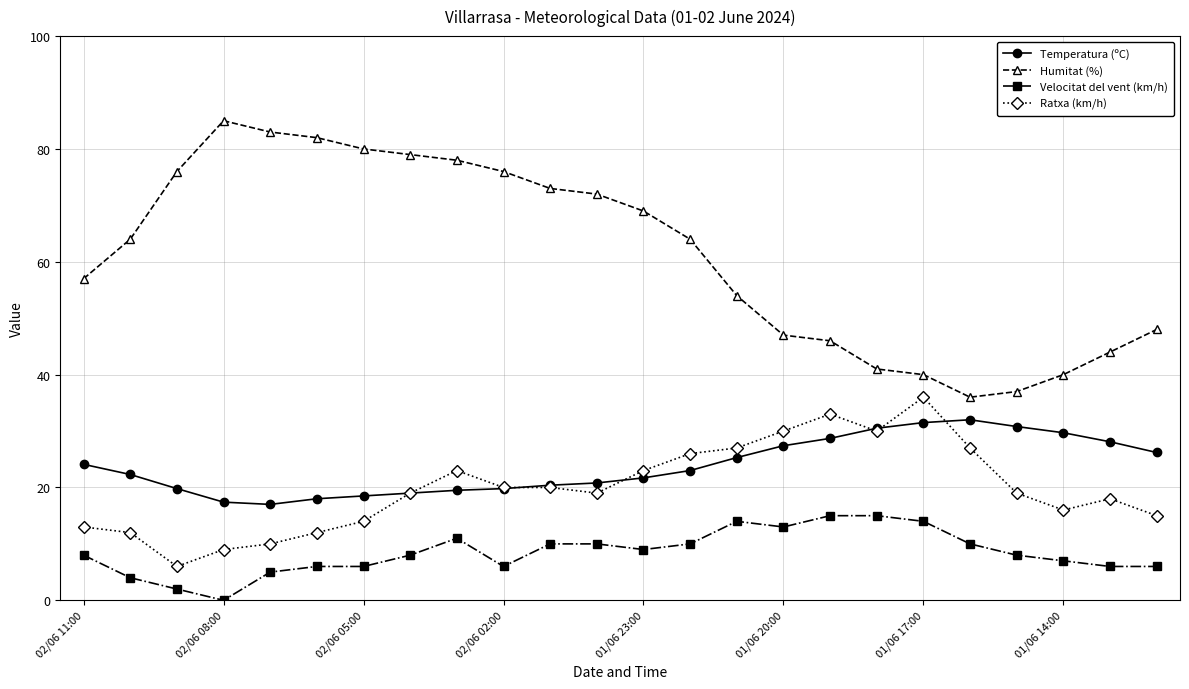

True or false: Velocitat del vent (km/h) and Humitat (%) cross at least once.

False